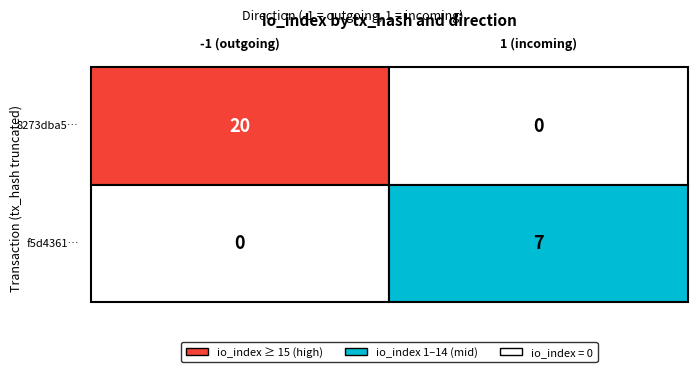

What is the average value of the 8273dba5f52ae47927cffbae4017a4100bf38c3 series?

10